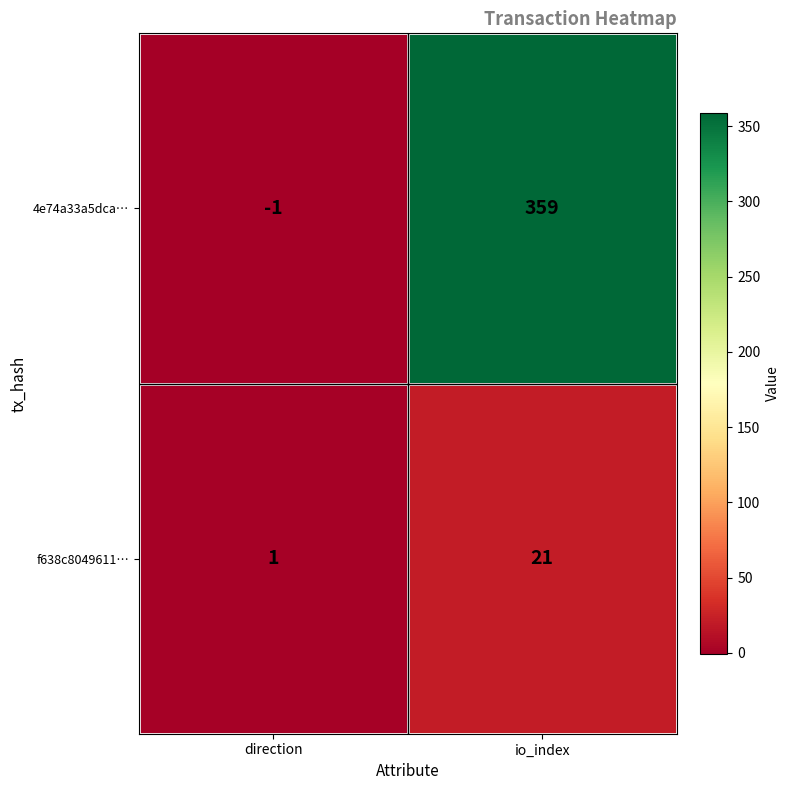

What is the highest value of the 4e74a33a5dca… series?

359